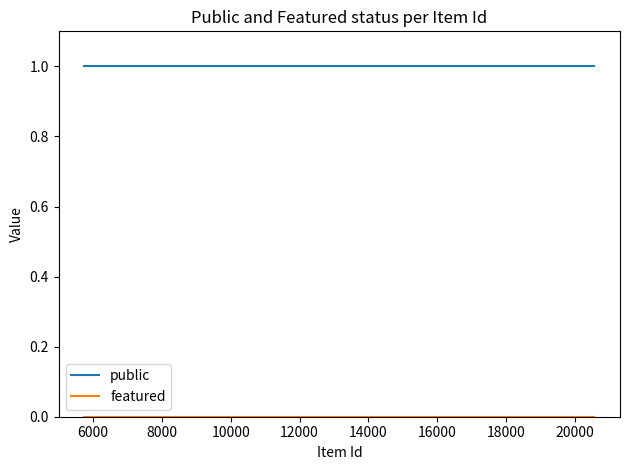

What is the sum of all public values?

3